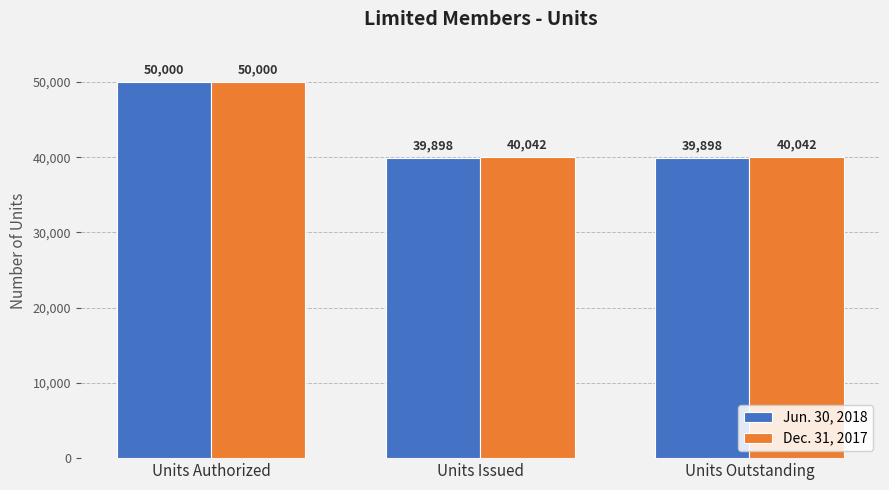

List the series in order of their overall mean, highest first.

Dec. 31, 2017, Jun. 30, 2018